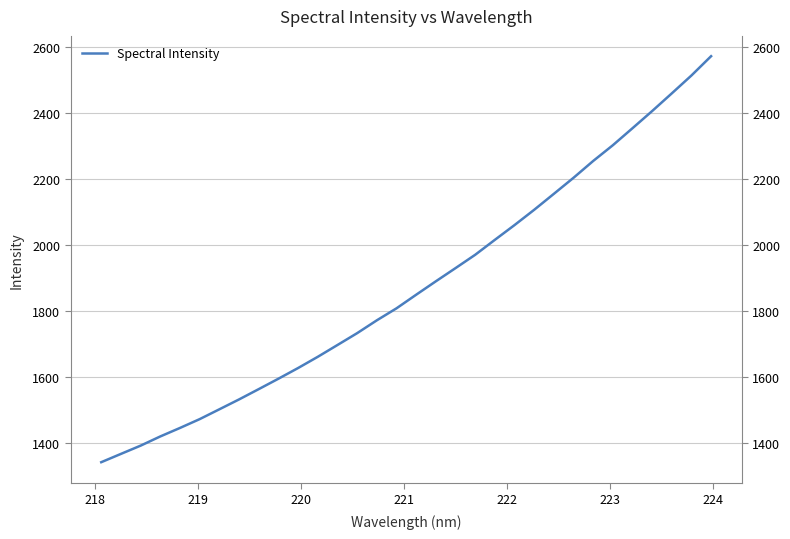

What is the greatest value displayed?

2573.1